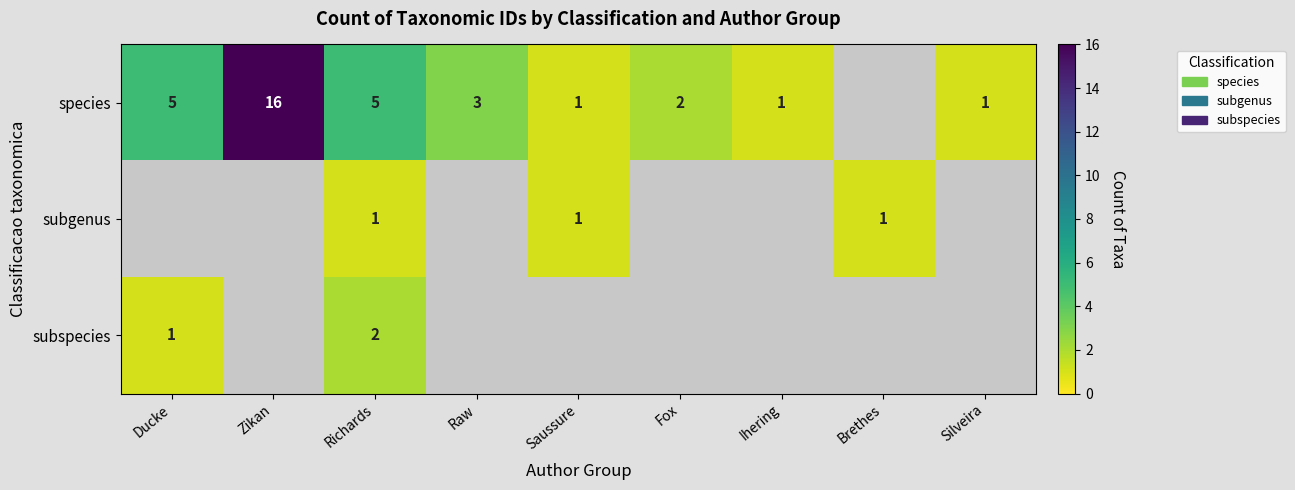

What is the total value across all series at Richards?

8